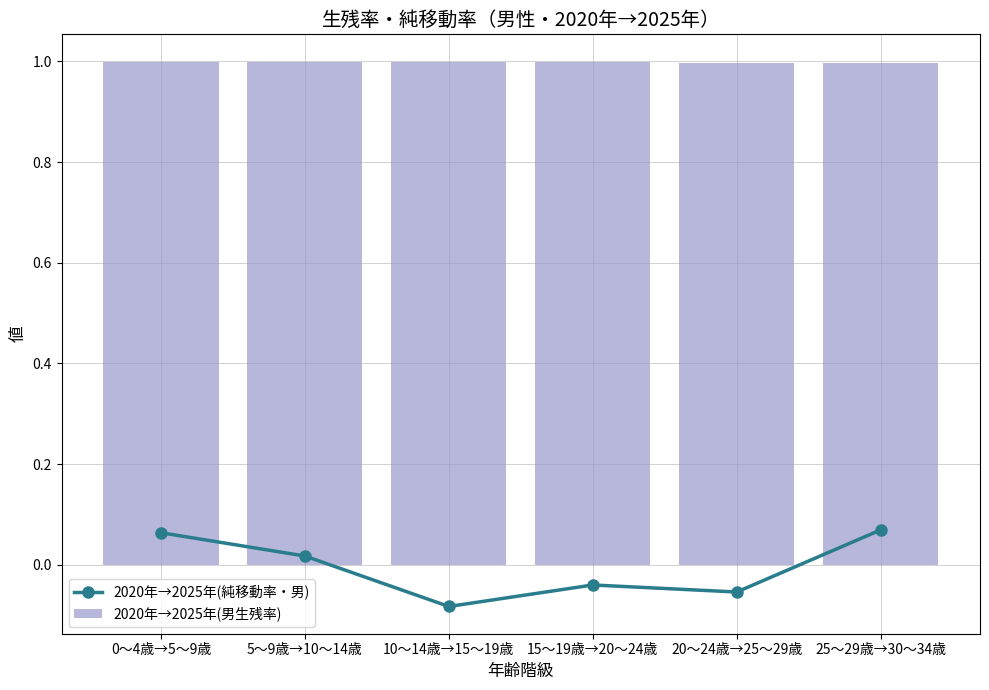

Reading left to right, list all the values displayed in this chart.

2020年→2025年(純移動率・男): 0.1	0.0	-0.1	-0.0	-0.1	0.1
2020年→2025年(男生残率): 1.0	1.0	1.0	1.0	1.0	1.0